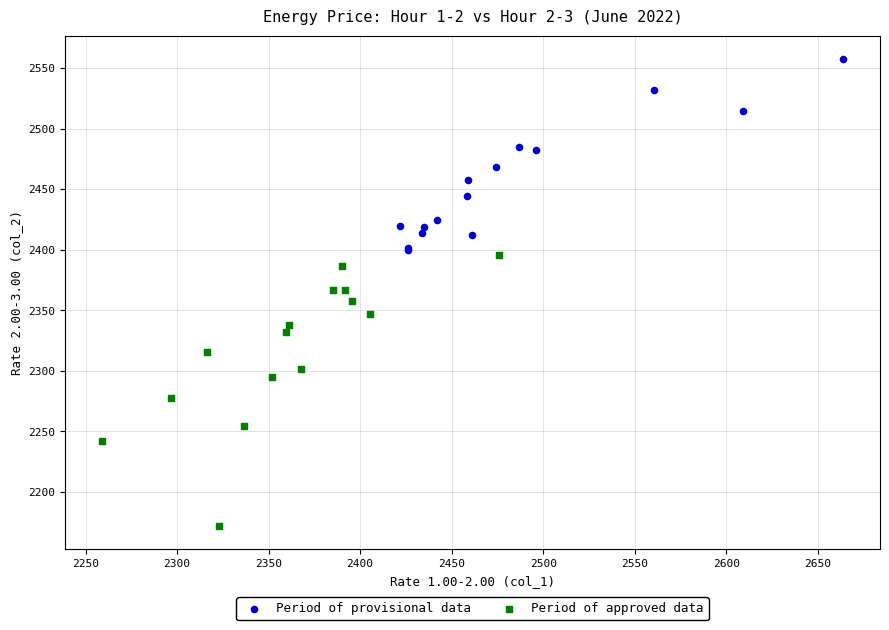

Which series has the widest spread of Y values?

Period of approved data